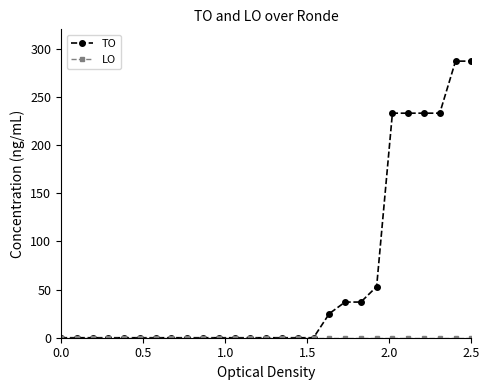

Which series has the widest spread of values?

TO